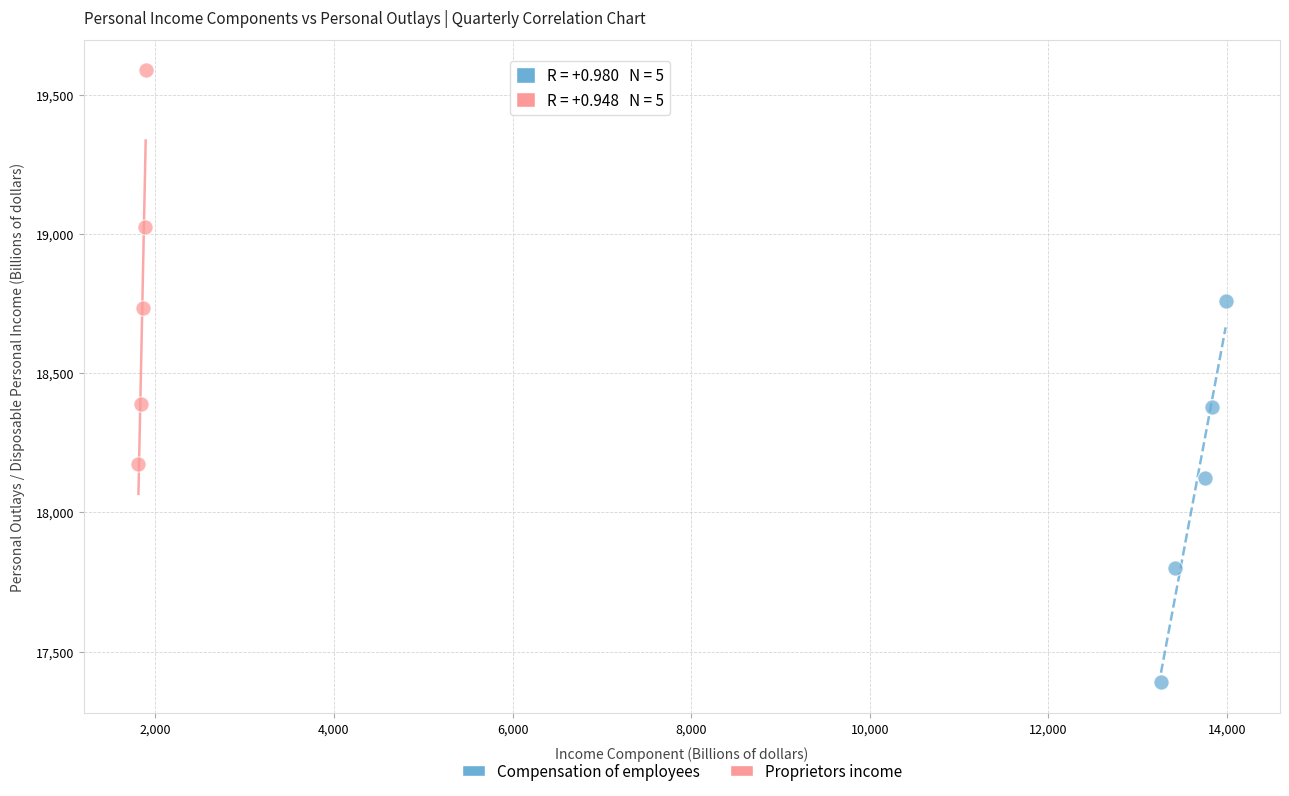

Which series has the widest spread of Y values?

Proprietors income